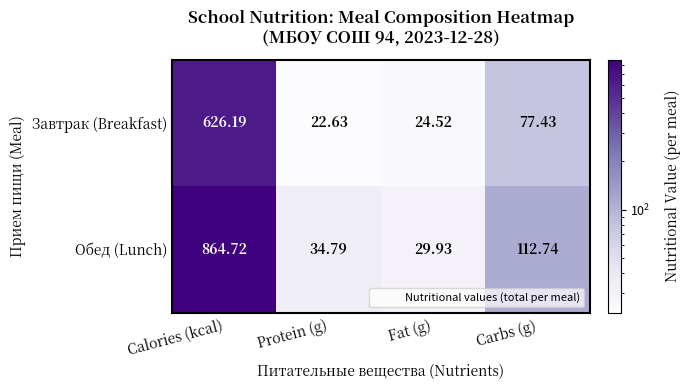

What is the smallest value displayed?

22.6